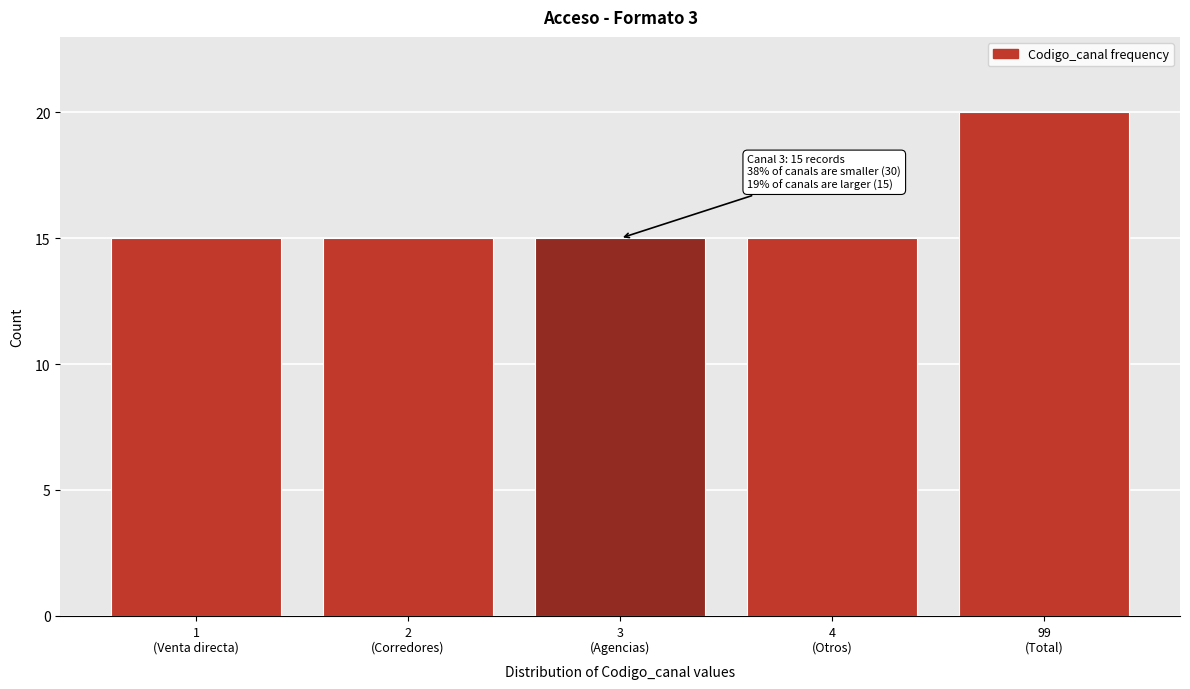

Reading right to left, extract all data points from this chart.

20	15	15	15	15